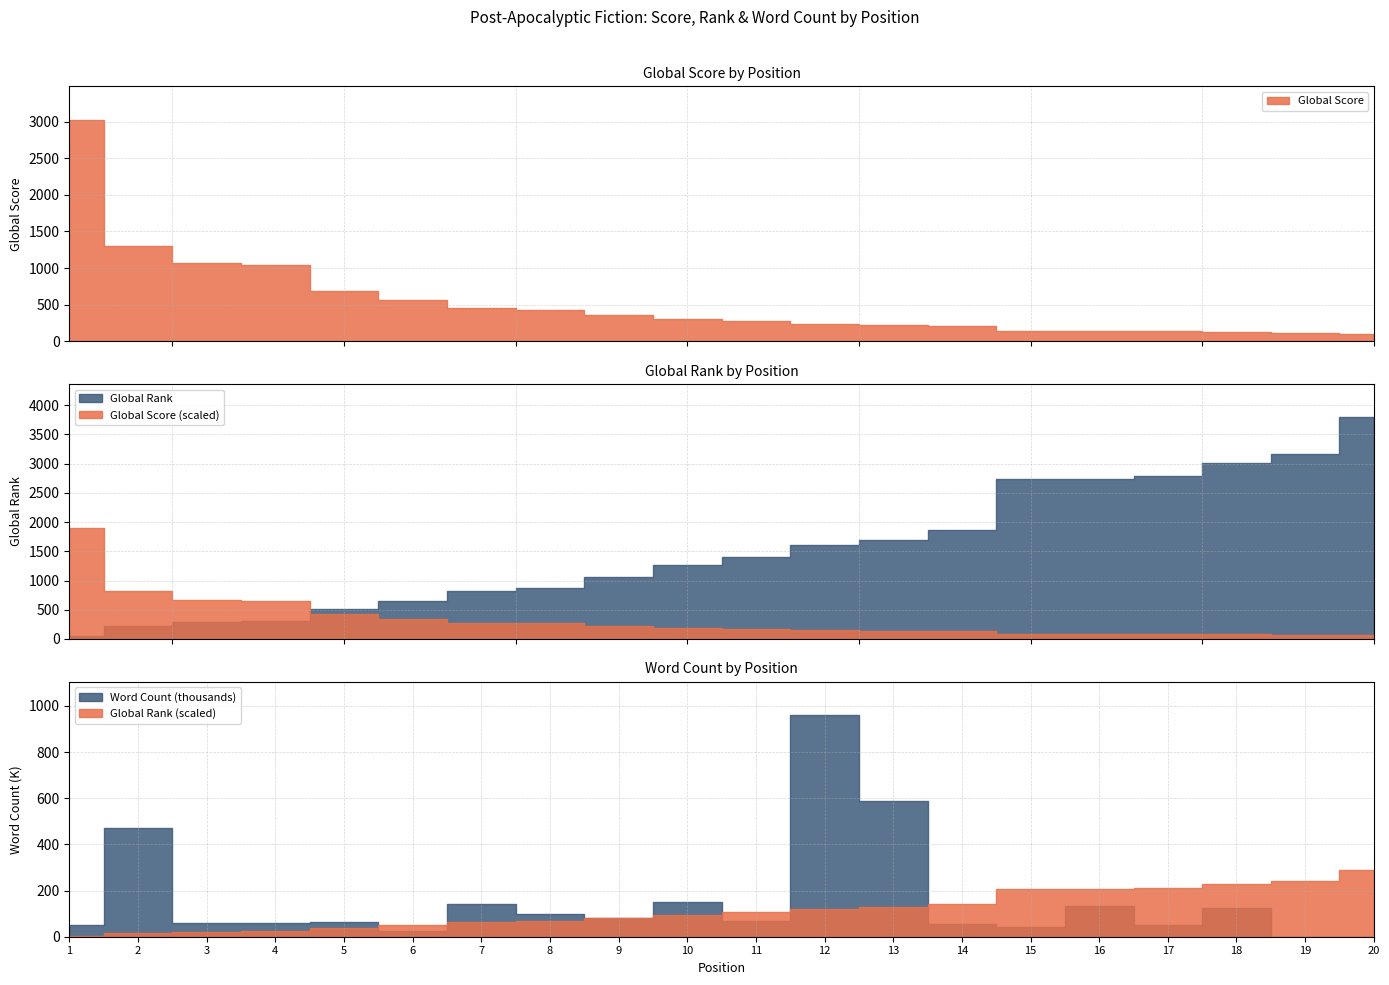

What is the difference between the highest and lowest values at 20?

3794